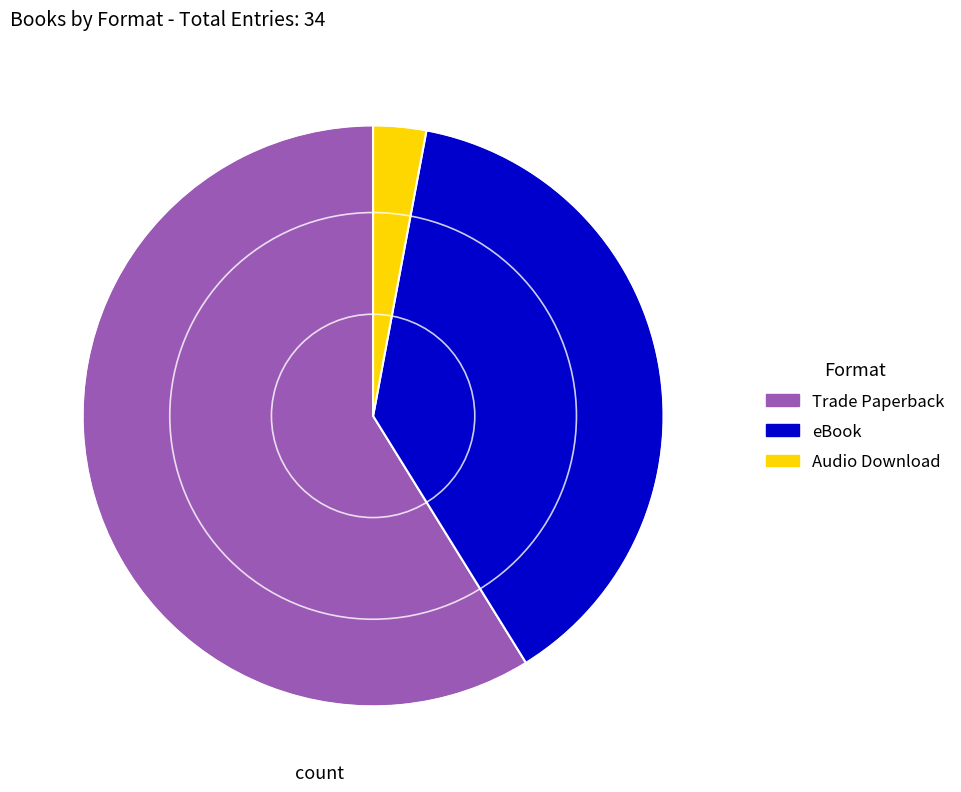

Which category has the biggest portion of the pie?

Trade Paperback